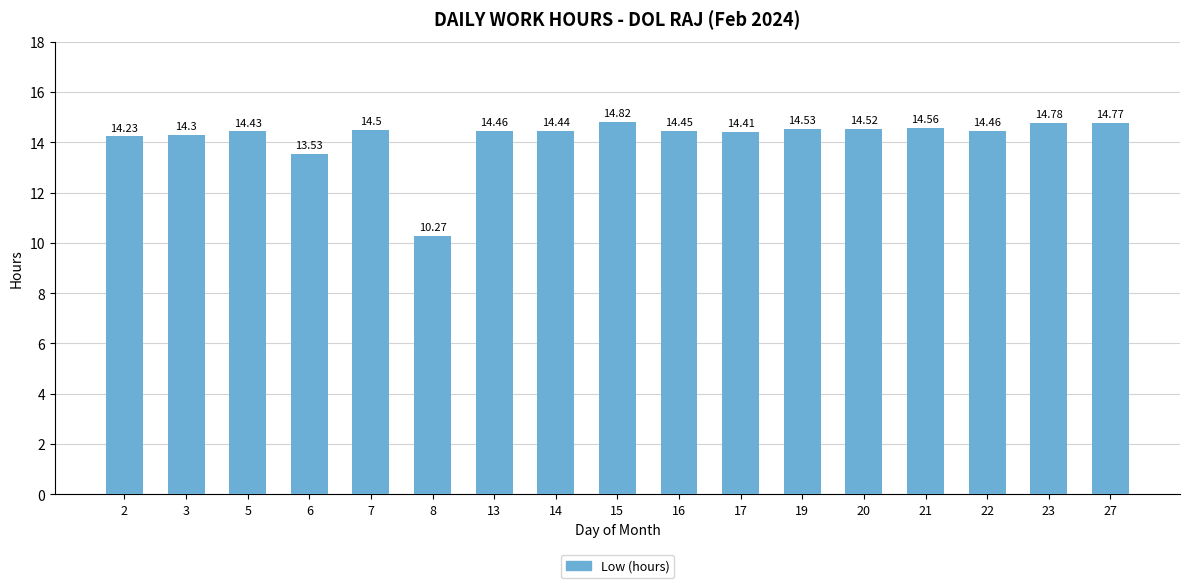

Count the number of values greater than 14.

15